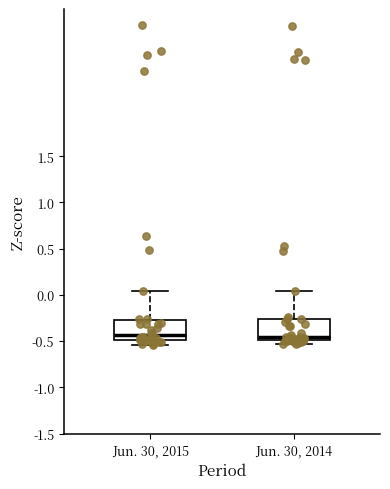

Reading left to right, read every box against the y-axis: the position of its median line, the range the box covers, and the ends of its whiskers. The values are not printed on the chart, so give them approximately, as read against the axis.

Jun. 30, 2015: median -0.45, box -0.50 to -0.25, whiskers -0.55 to 0.05
Jun. 30, 2014: median -0.45, box -0.50 to -0.25, whiskers -0.55 to 0.05